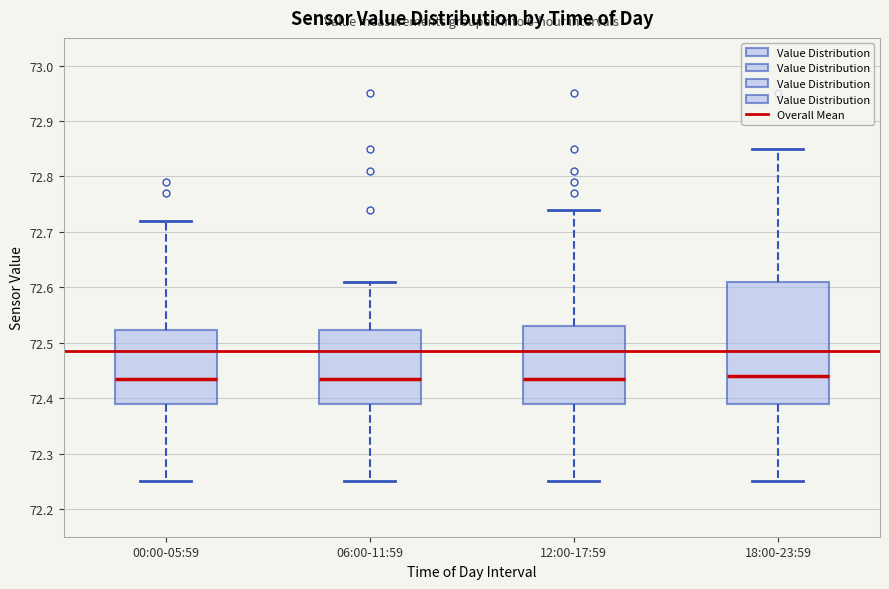

Comparing the boxes themselves (not the whiskers), which one is the tallest?

18:00-23:59